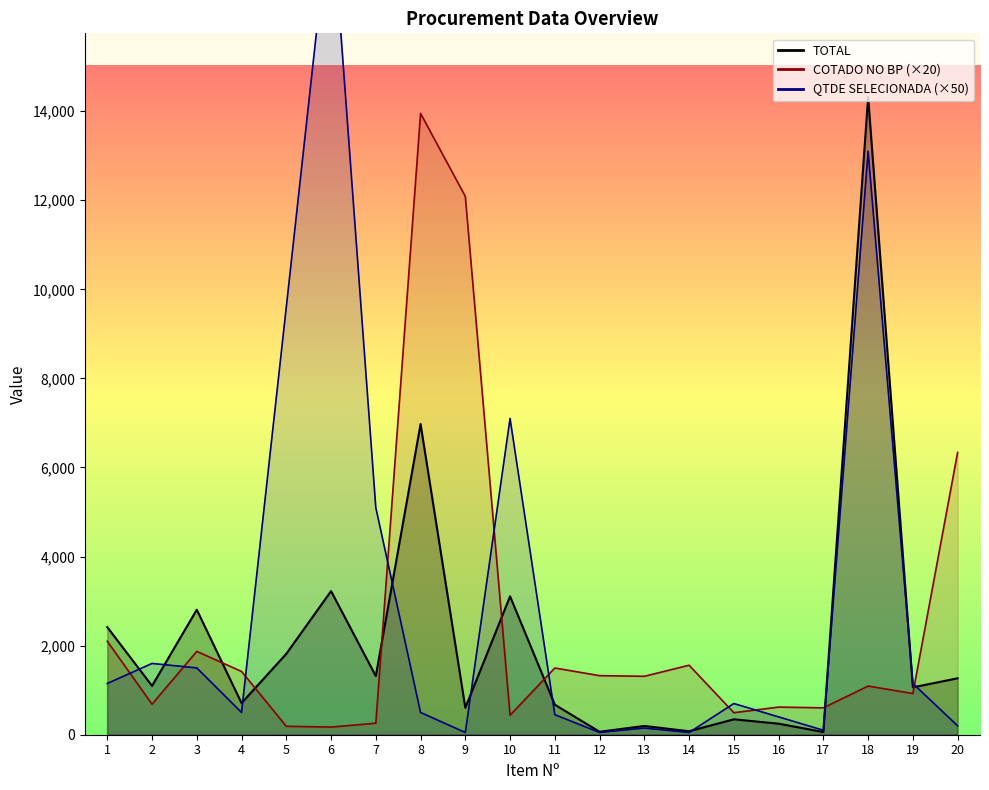

Is it true that TOTAL equals 1455.0 at 19?

False